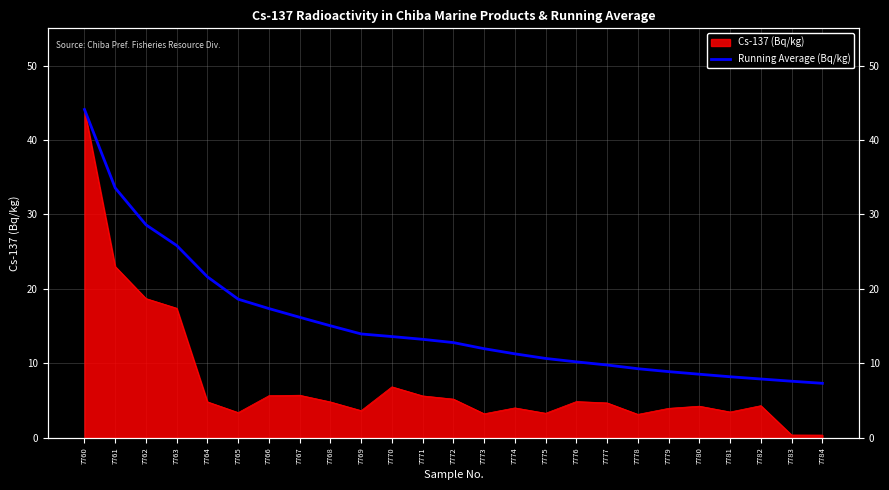

What is the average value?

15.4